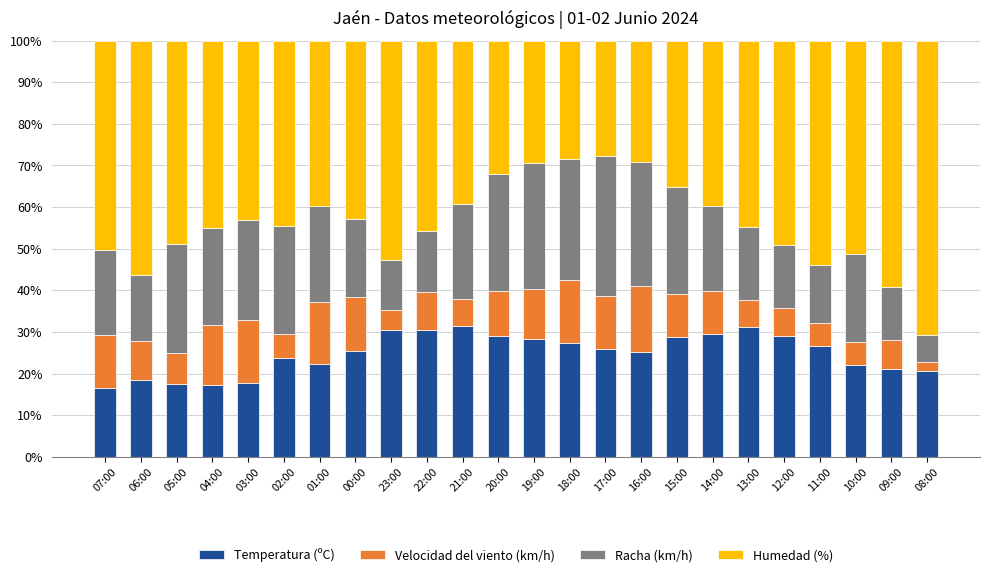

How many categories are shown in the chart?

24